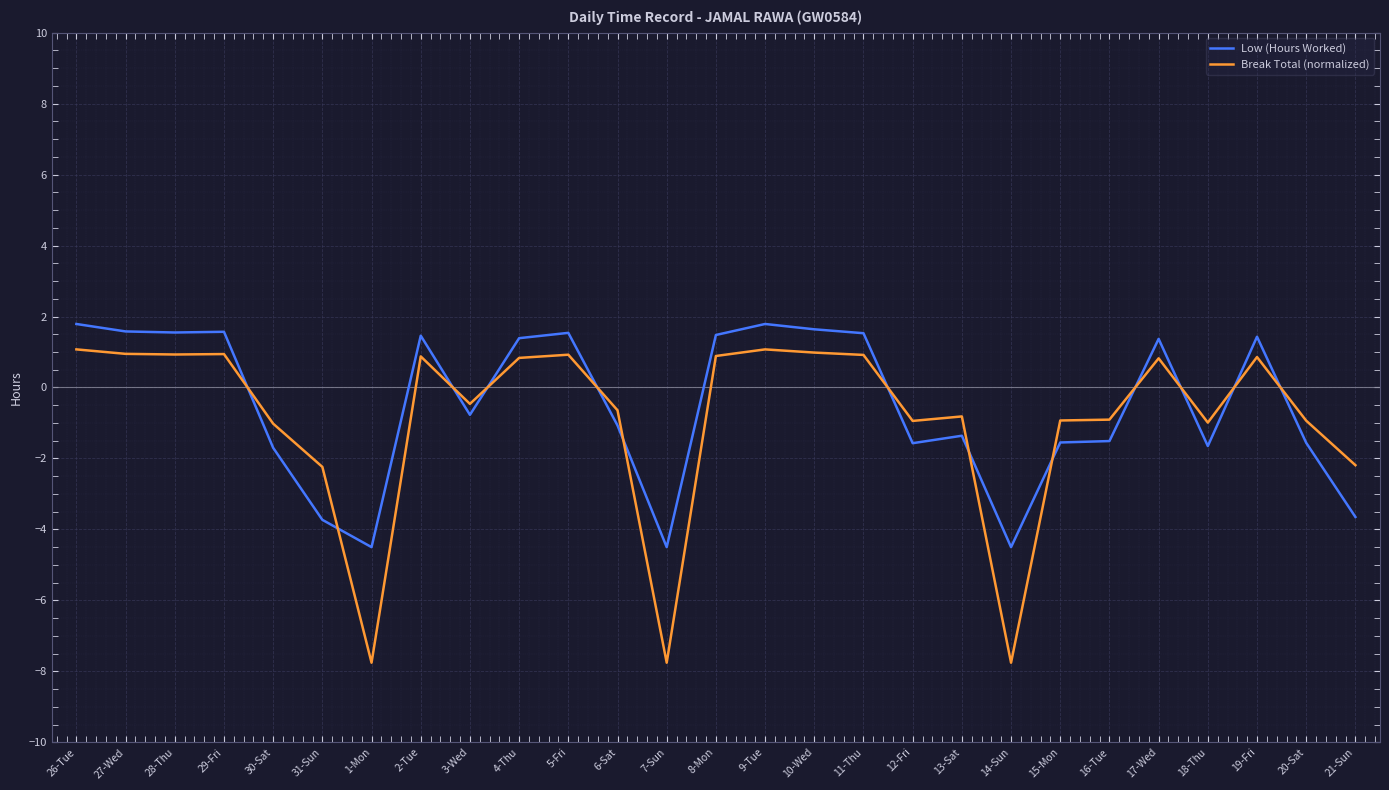

At how many categories does at least one series exceed 0?

13